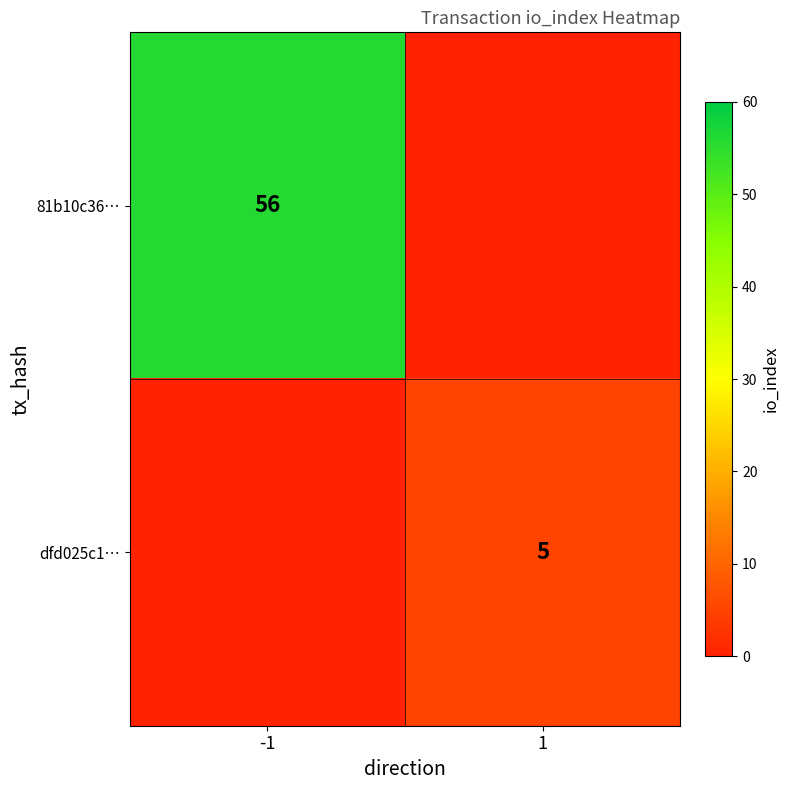

True or false: dfd025c1… has a value of 7 at 1.

False